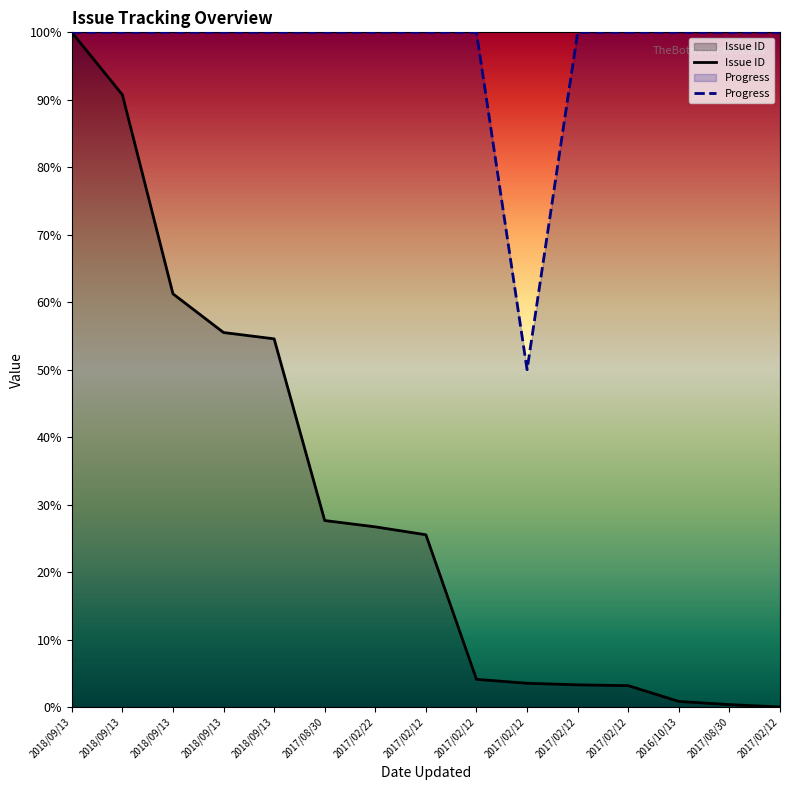

True or false: Issue ID has a value of 1.7 at 2017/02/12.

False